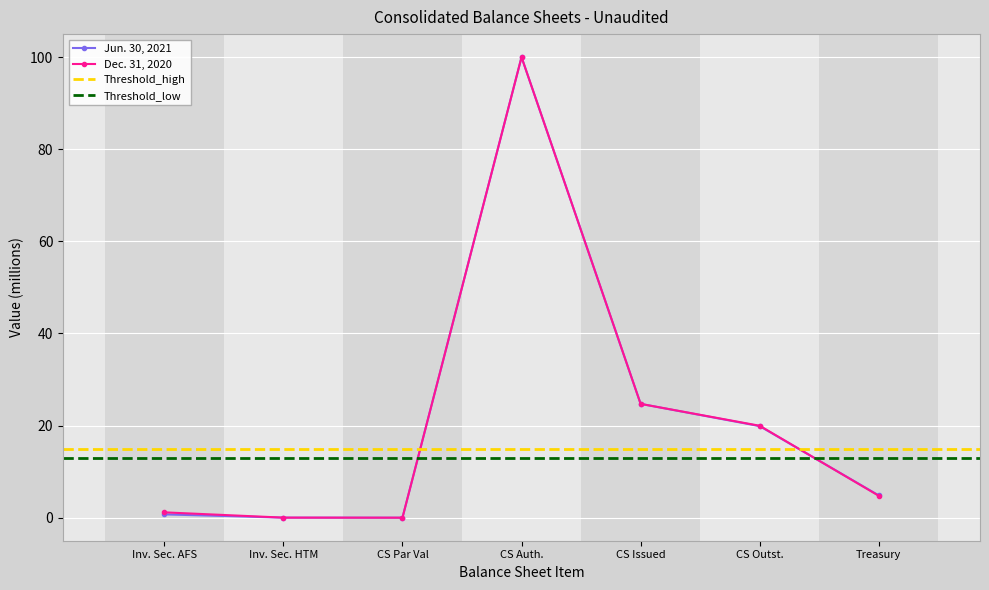

What is the sum of all Dec. 31, 2020 values?

150.6